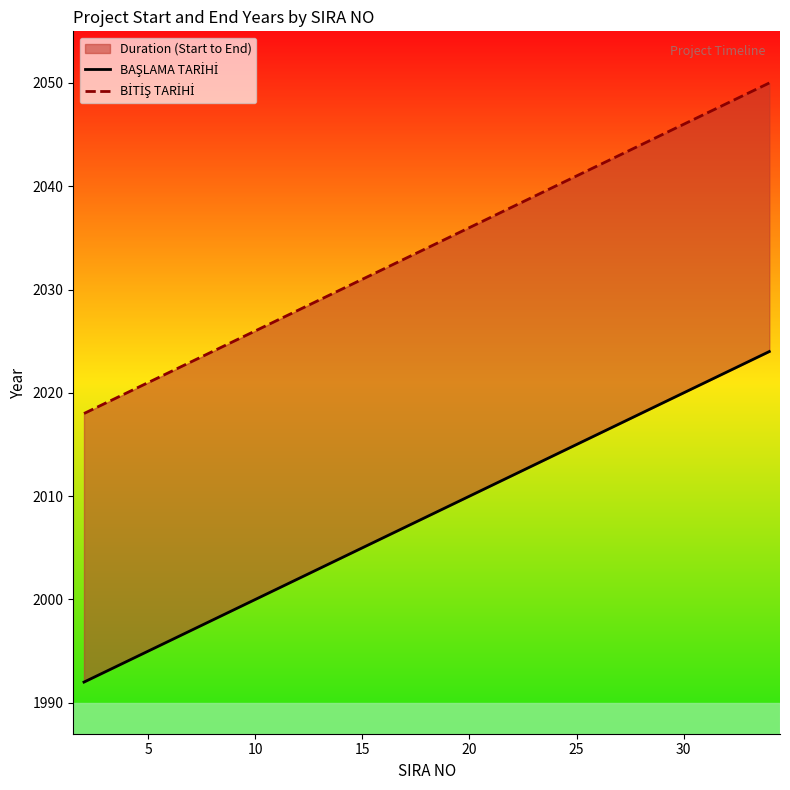

The value of BİTİŞ TARİHİ at 12 is 3041. True or false?

False